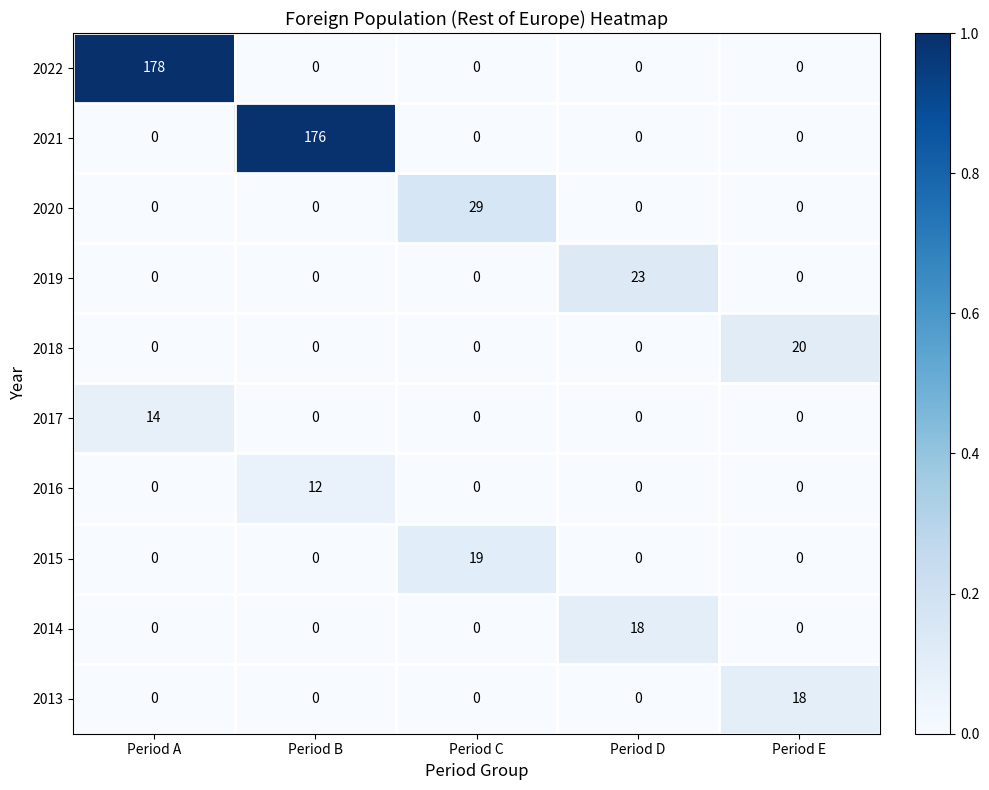

Which series has the widest spread of values?

2022